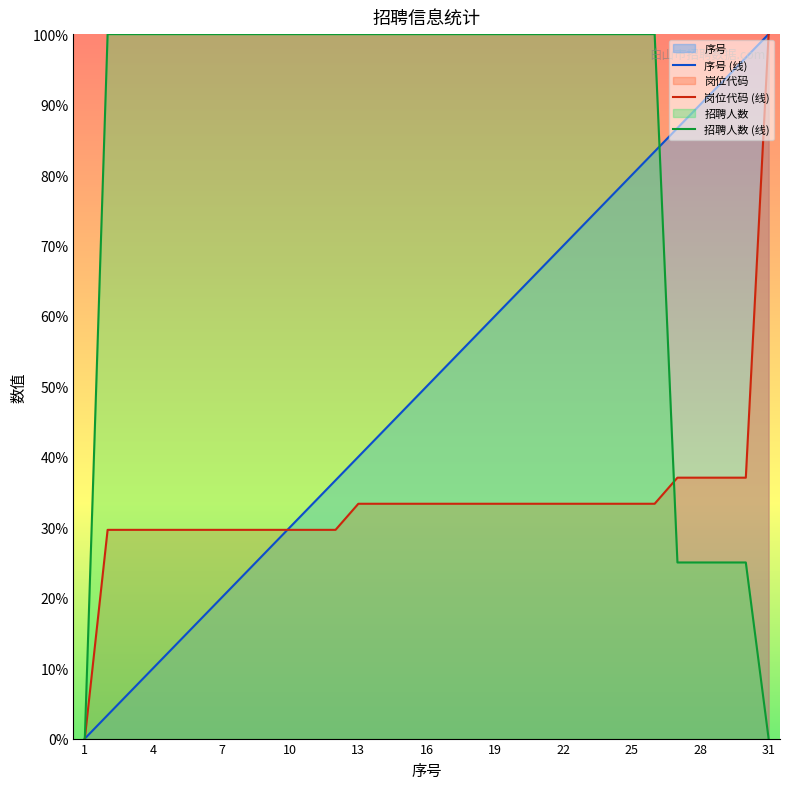

Does the chart display data point markers on the line(s)?

No